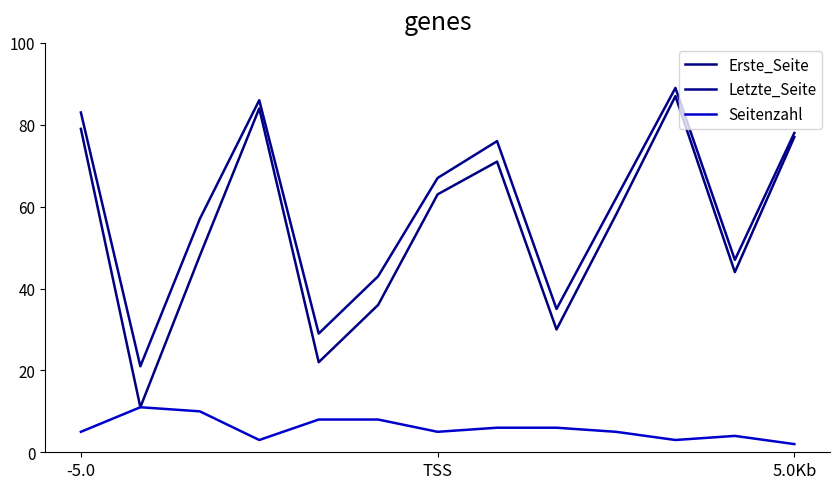

What is the sum of all Seitenzahl values?

76